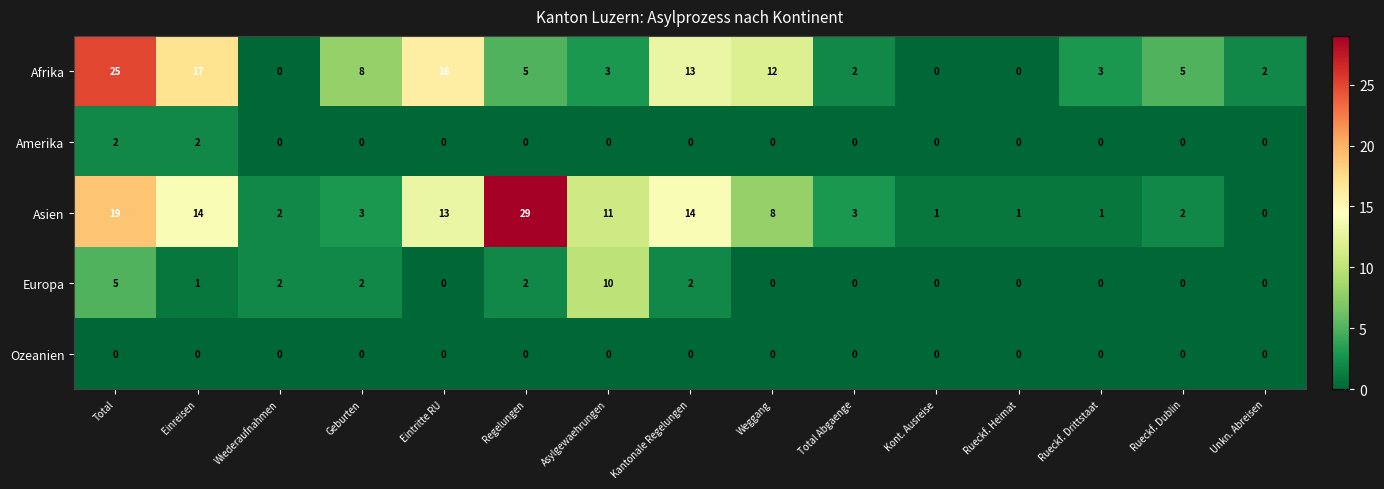

At how many categories does at least one series exceed 27?

1